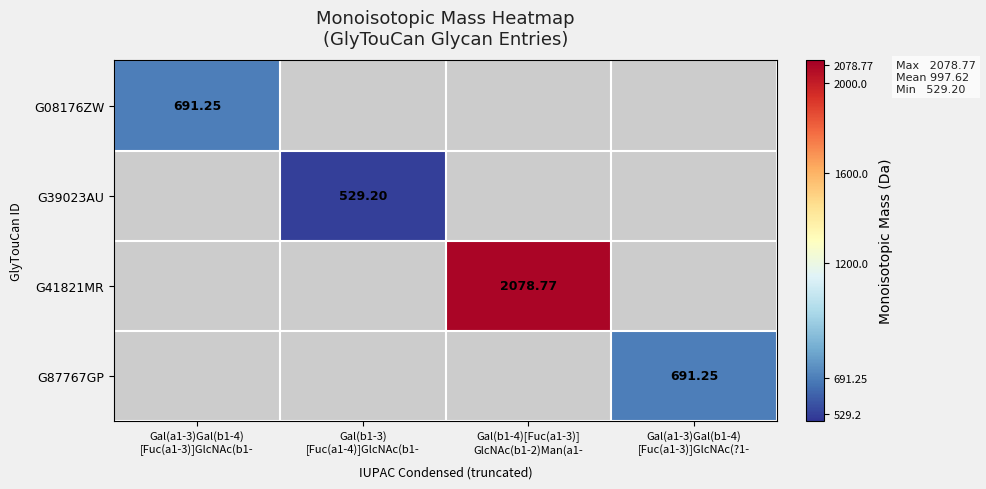

At which label does G41821MR first exceed 2078?

Gal(b1-4)[Fuc(a1-3)] GlcNAc(b1-2)Man(a1-